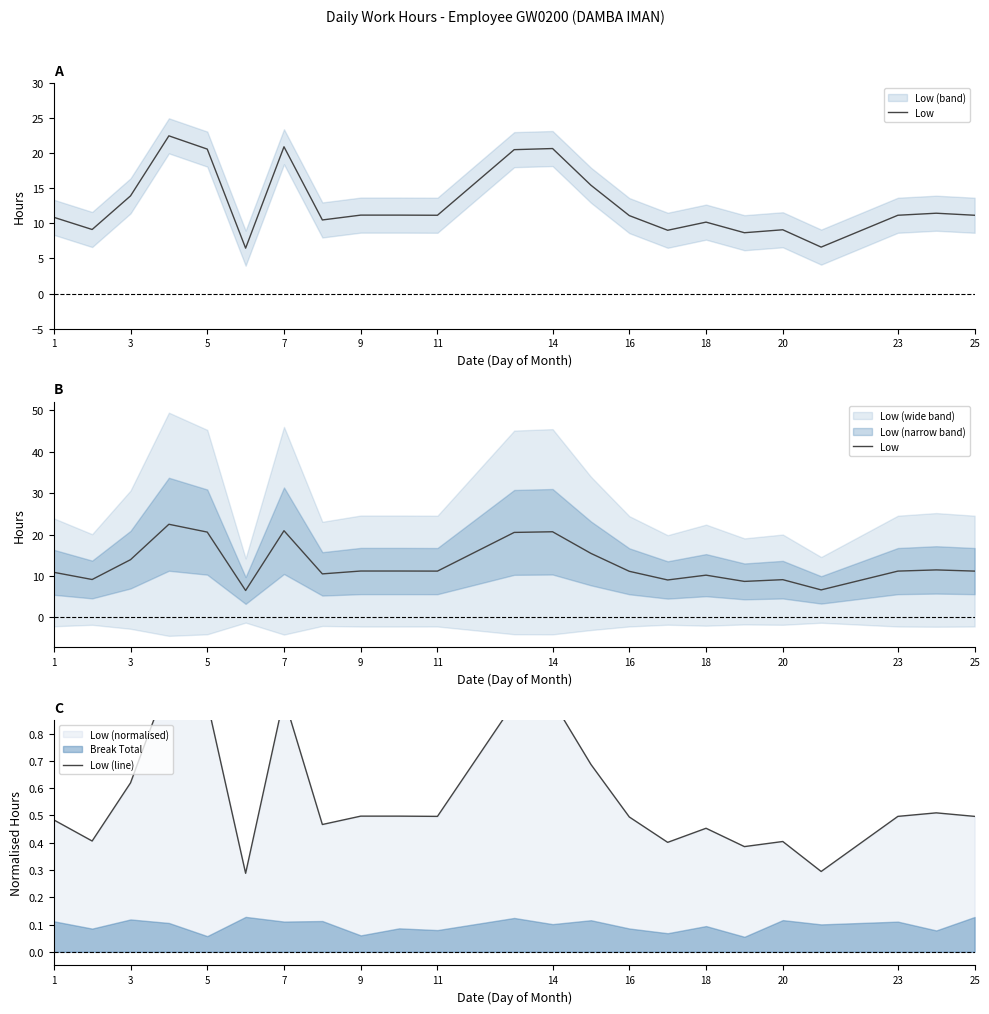

Which series has the widest spread of values?

Low